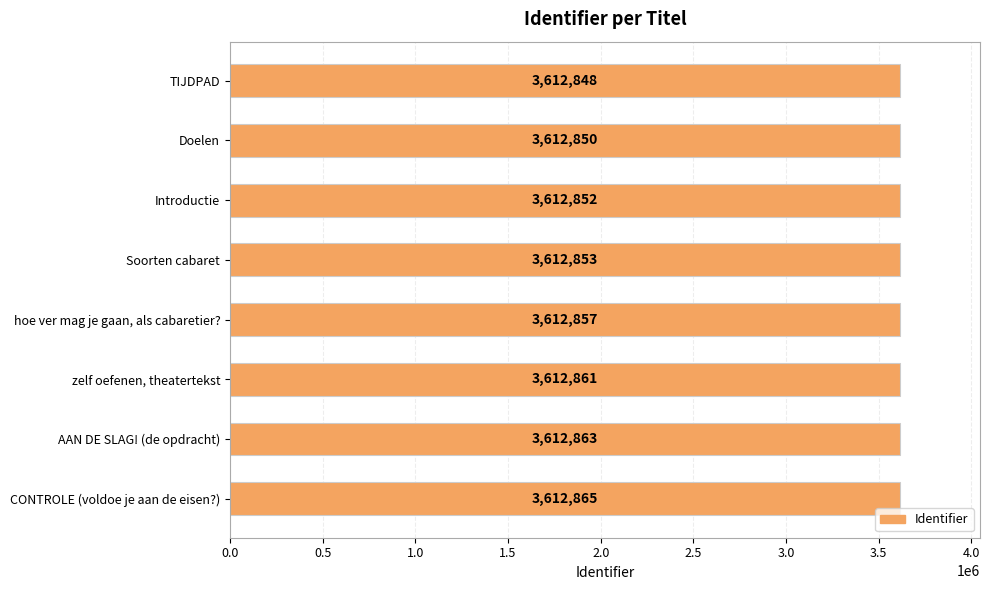

True or false: the data shows 1521413 at zelf oefenen, theatertekst.

False